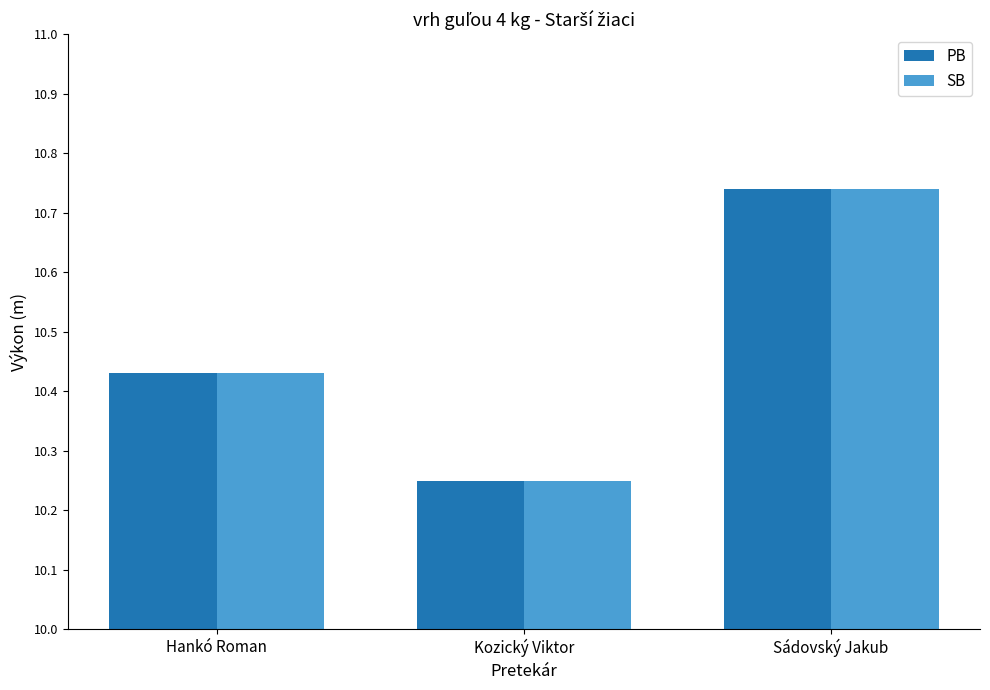

At which category does the chart reach its peak across all series?

Sádovský Jakub